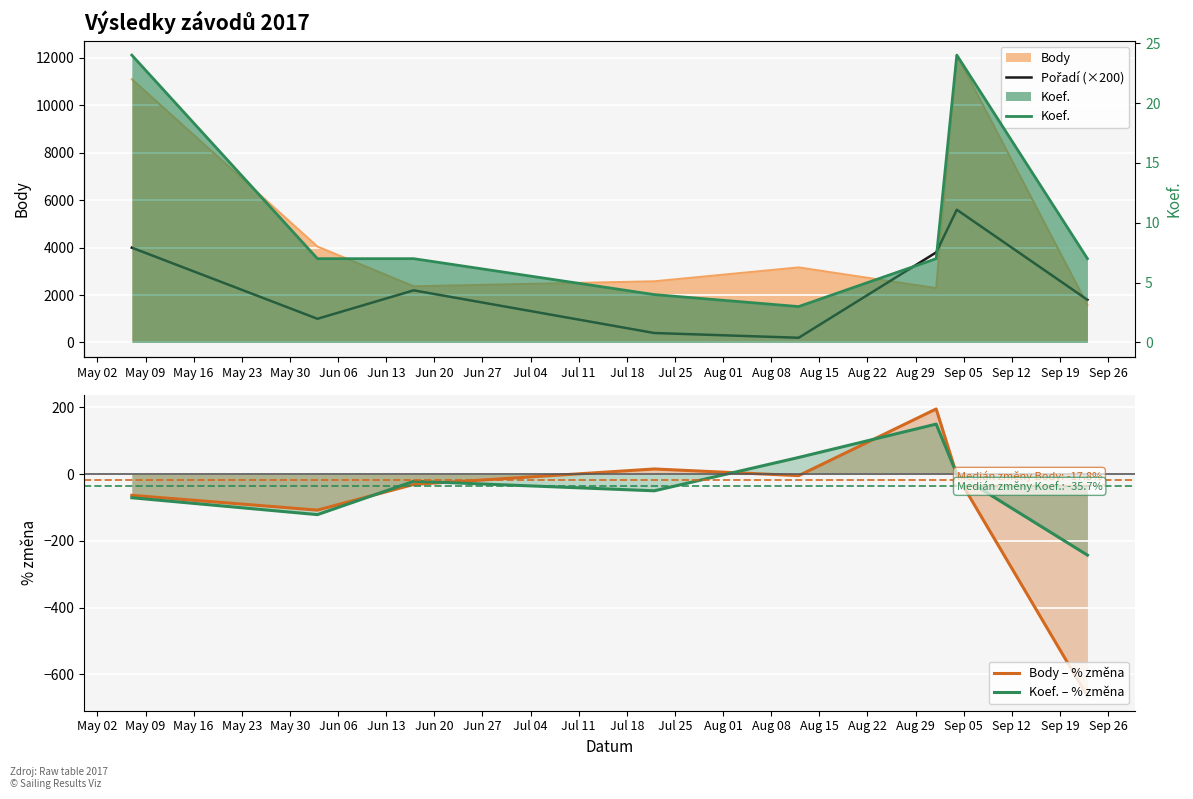

What is the lowest value of the Body – % změna series?

-666.2